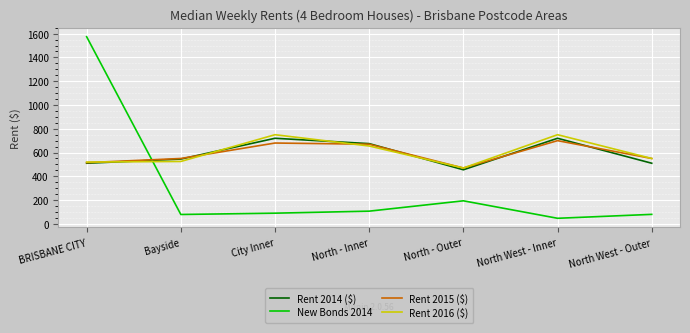

Read the Rent 2014 ($) value at North West - Inner.

720